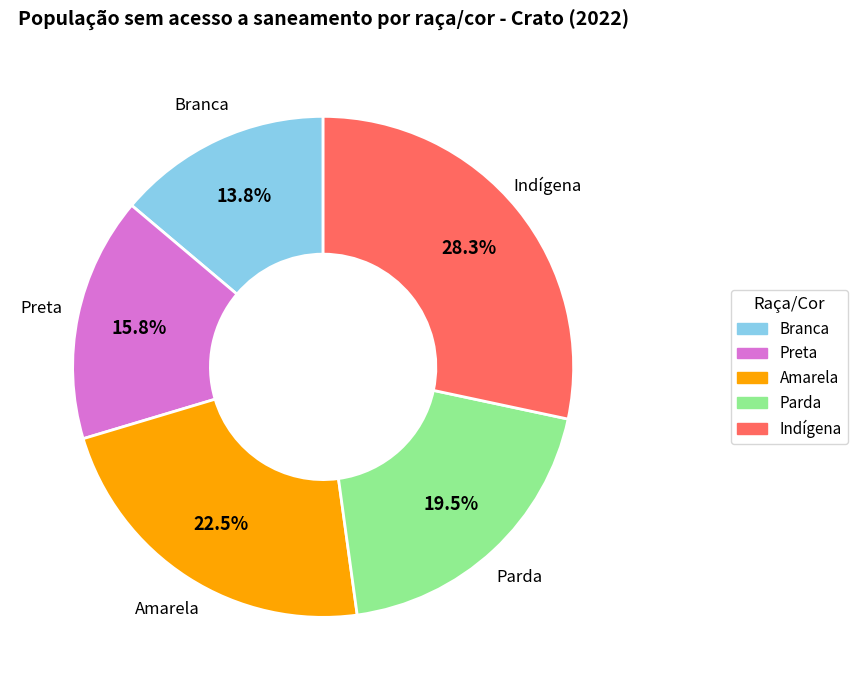

What percentage do Parda and Branca together represent?

33.3%